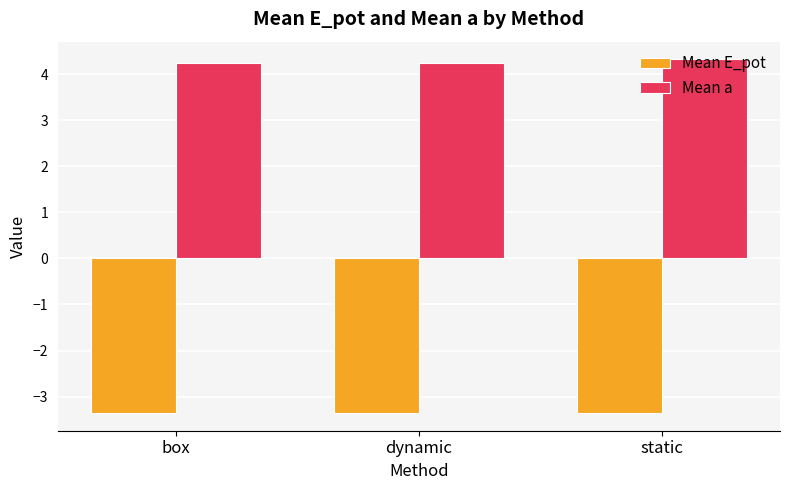

Rank the series by their maximum value, from highest to lowest.

Mean a, Mean E_pot